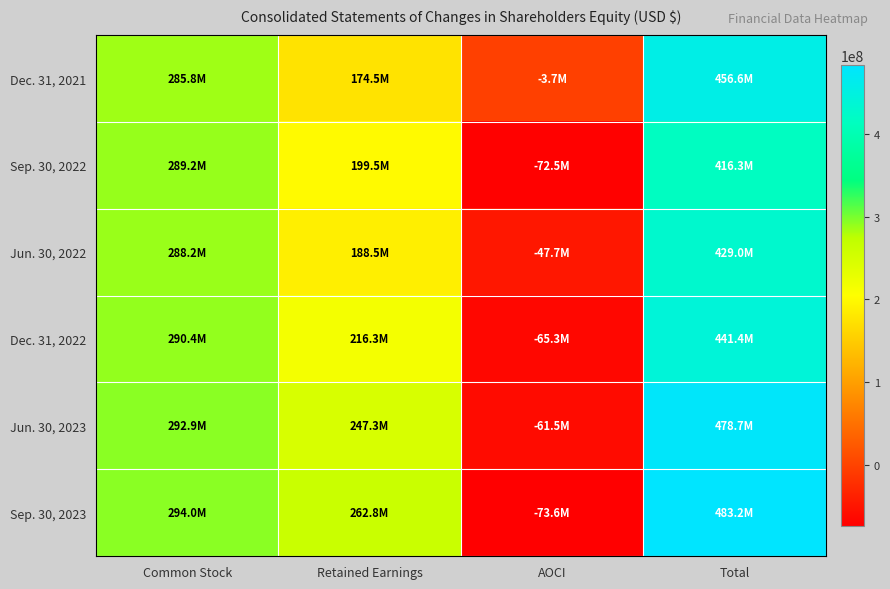

What is the spread (max minus min) of values at AOCI?

69859000